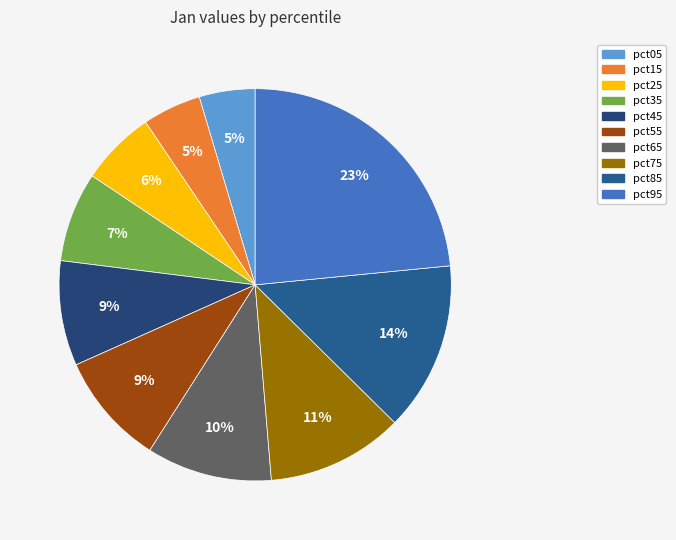

How many slices are in this pie chart?

10